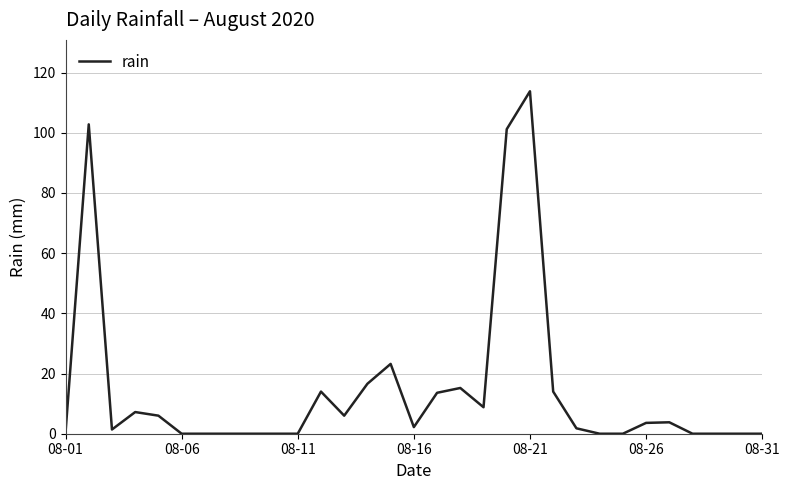

What is the maximum value shown in the chart?

113.8